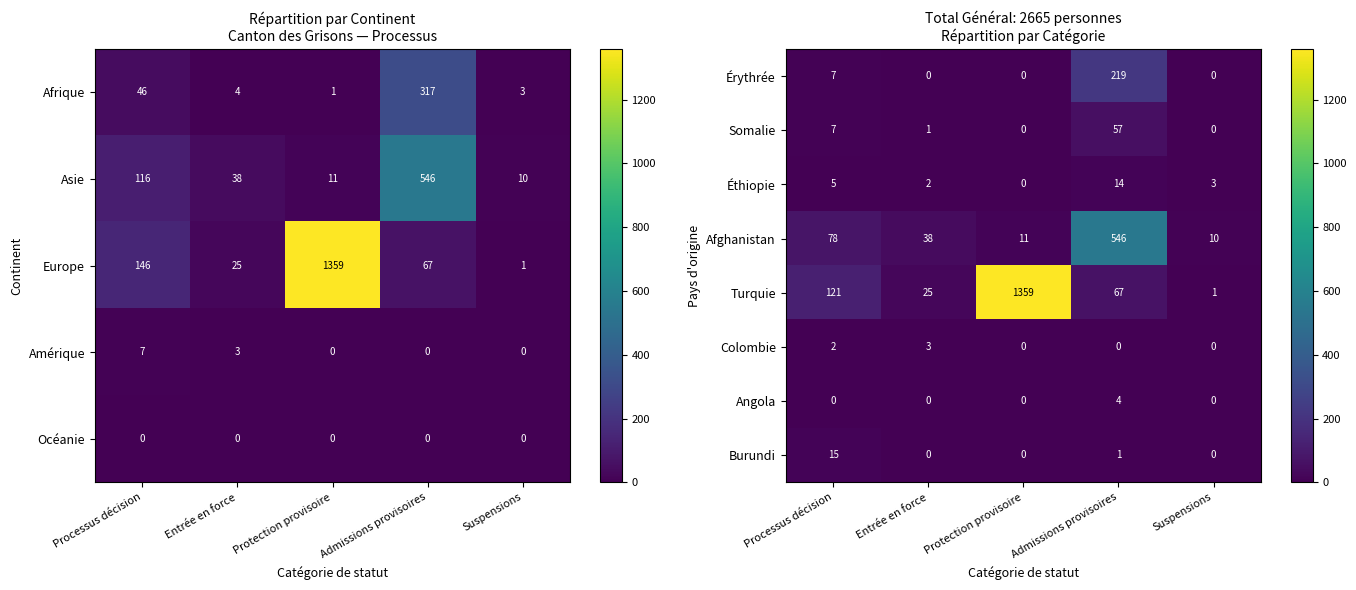

List the labels in order of Turquie value, largest first.

Protection provisoire, Processus décision, Admissions provisoires, Entrée en force, Suspensions